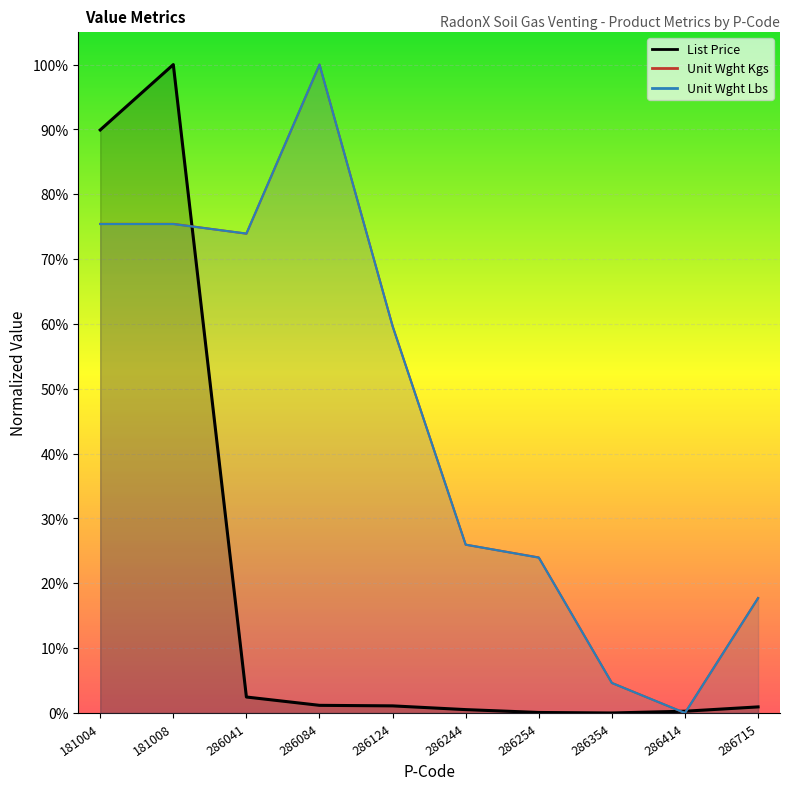

How many lines are shown in the chart?

3